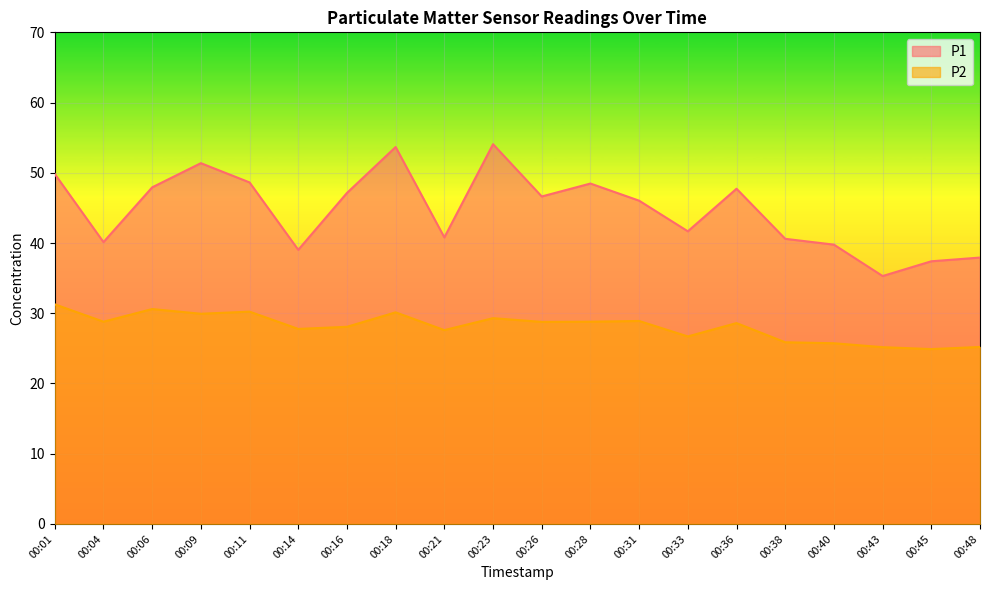

Read the P1 value at 00:36.

47.7